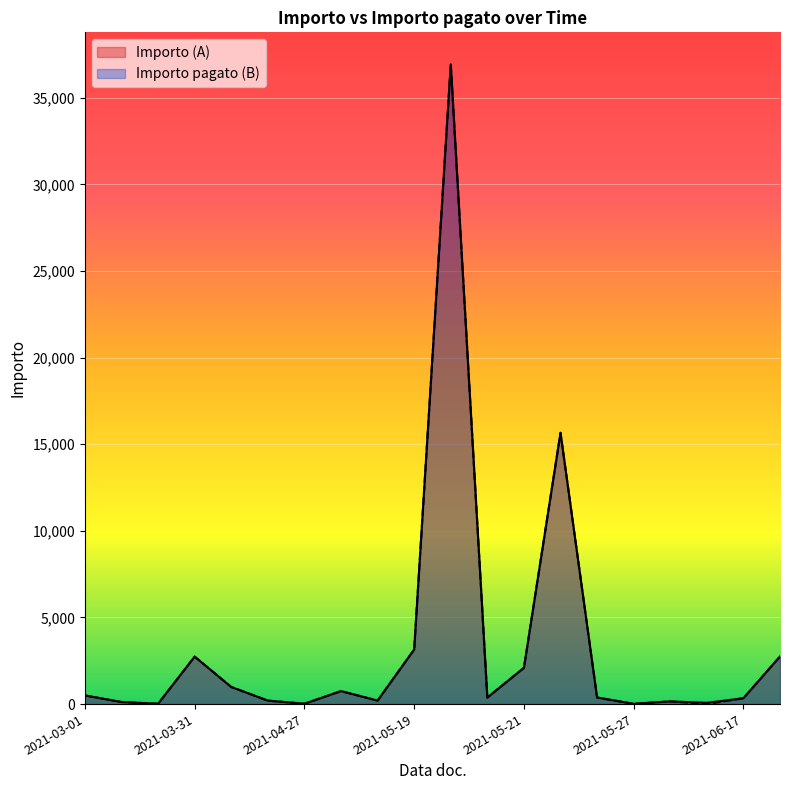

Is it true that Importo (A) equals 2093.5 at 2021-05-21?

True